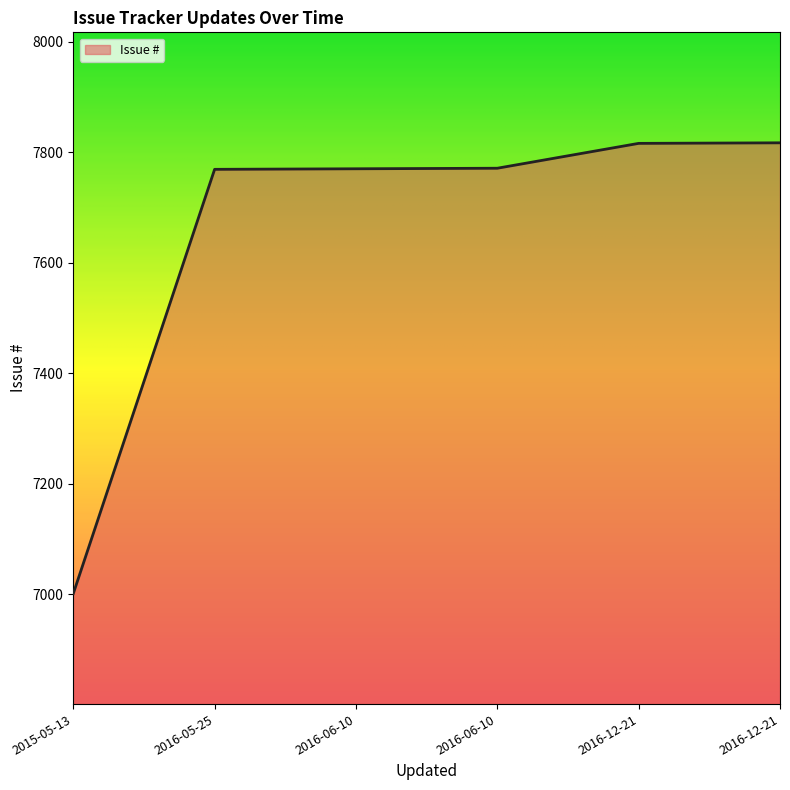

Rank the categories by value from lowest to highest.

2015-05-13, 2016-05-25, 2016-06-10, 2016-06-10, 2016-12-21, 2016-12-21